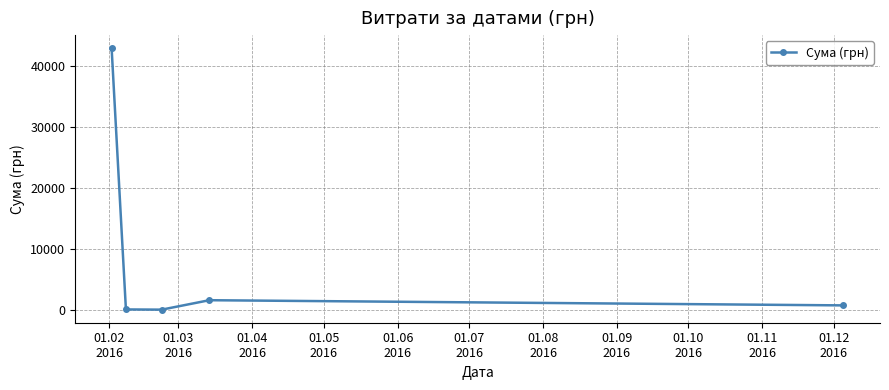

What is the sum of all values?

45529.5